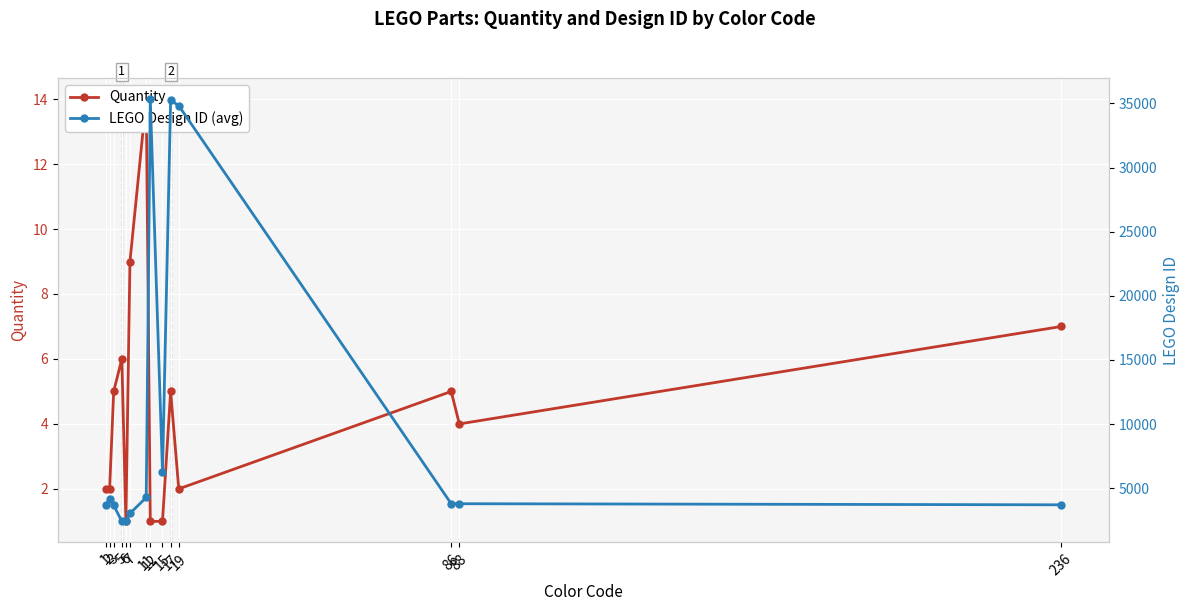

What is the difference between the LEGO Design ID (avg) values at 86 and 1?

129